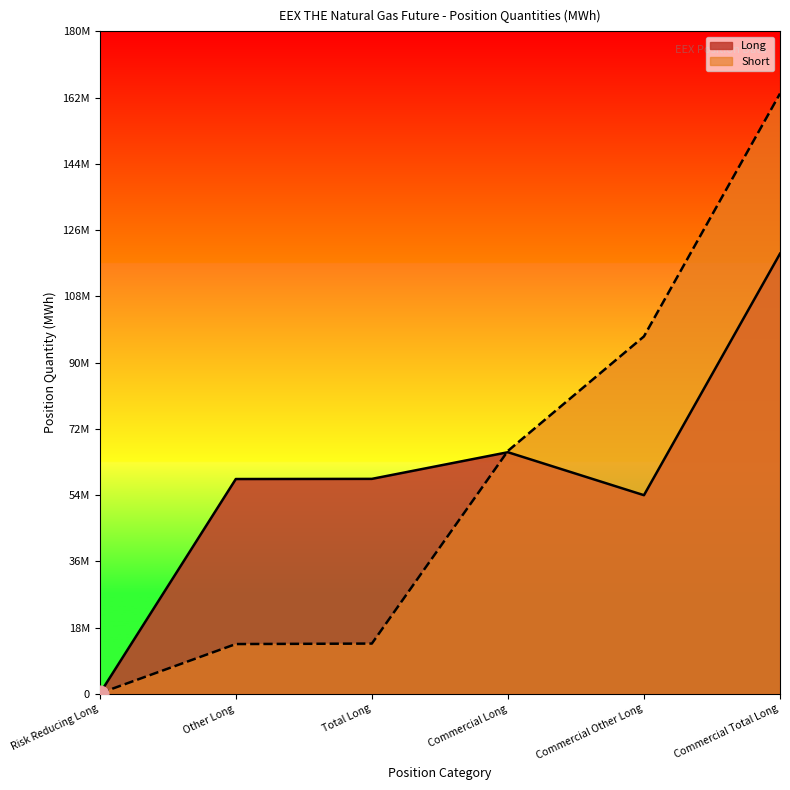

Reading left to right, list all the values displayed in this chart.

Long: 44180	58345837	58390017	65631122	53955146	119586268
Short: 132306	13502669	13634975	65988343	97102602	163090945